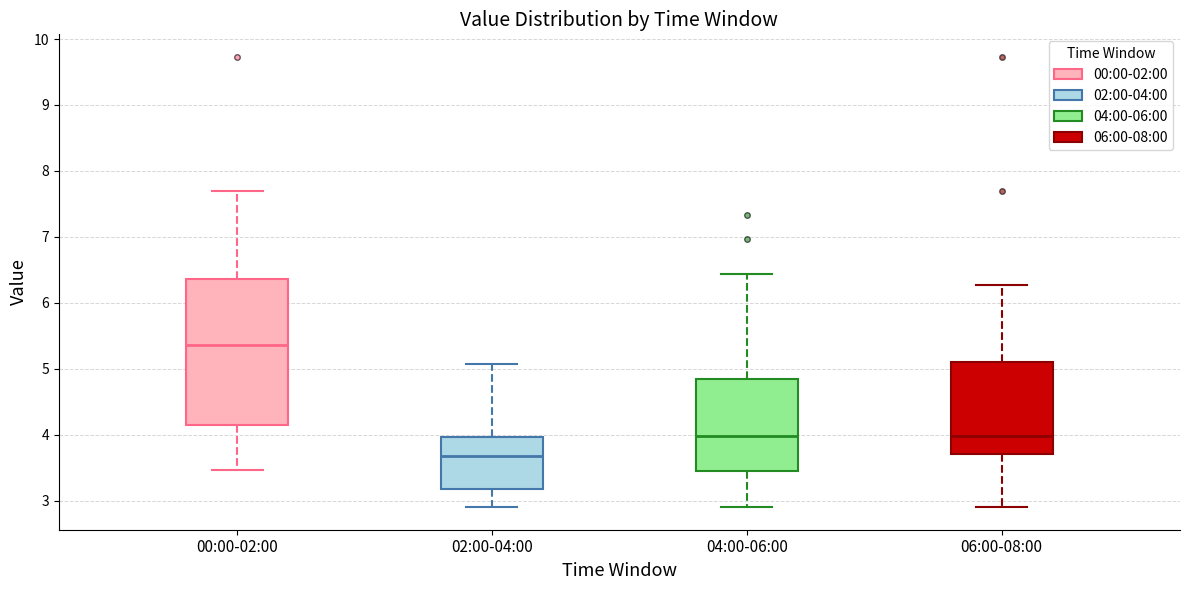

Reading left to right, transcribe this box plot: for each box, give where its median line is, the range the box spans, and where its two whiskers end, as read against the y-axis. The values are not printed on the chart, so give them approximately, as read against the axis.

00:00-02:00: median 5.4, box 4.1 to 6.4, whiskers 3.5 to 7.7
02:00-04:00: median 3.7, box 3.2 to 4.0, whiskers 2.9 to 5.1
04:00-06:00: median 4.0, box 3.4 to 4.8, whiskers 2.9 to 6.4
06:00-08:00: median 4.0, box 3.7 to 5.1, whiskers 2.9 to 6.3